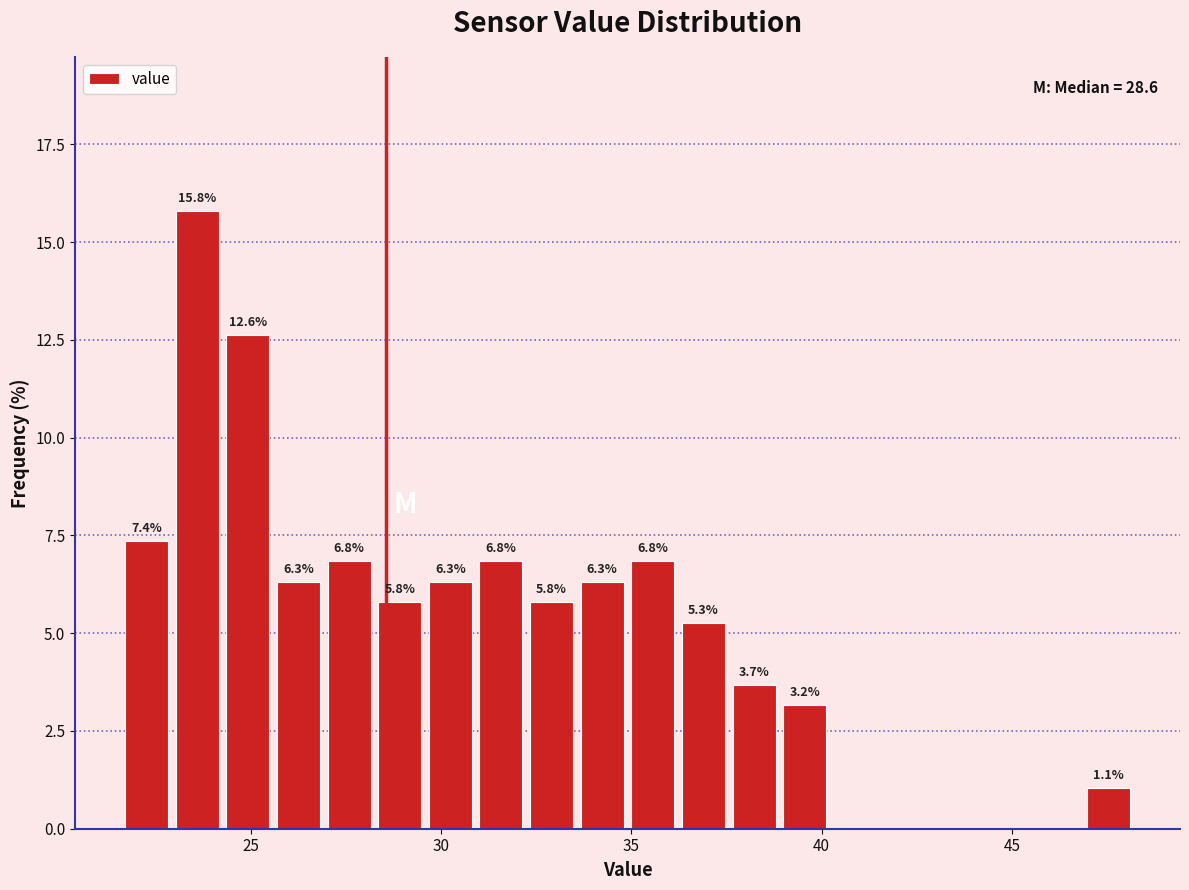

Read against the x-axis, roughly where is the centre of the tallest bar?

23.5